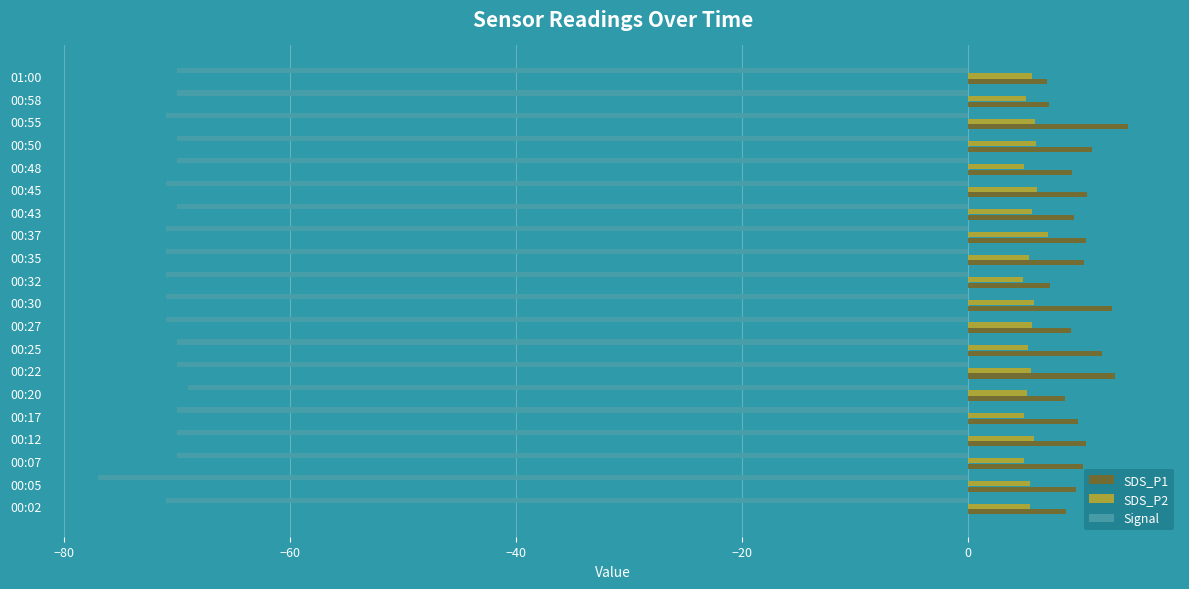

Rank the series at 00:35 from lowest to highest value.

Signal, SDS_P2, SDS_P1